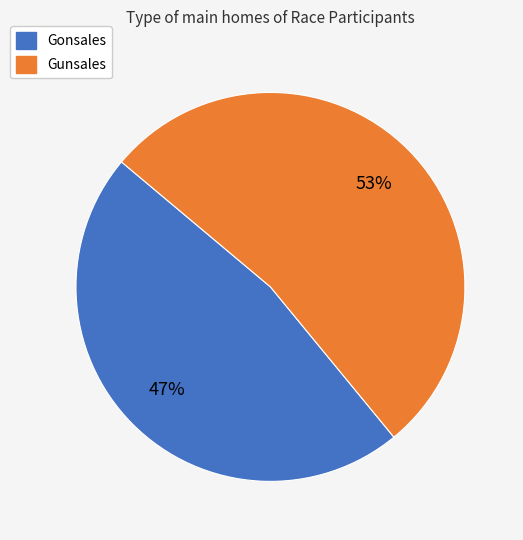

Do Gunsales and Gonsales together represent more than half of the pie?

Yes